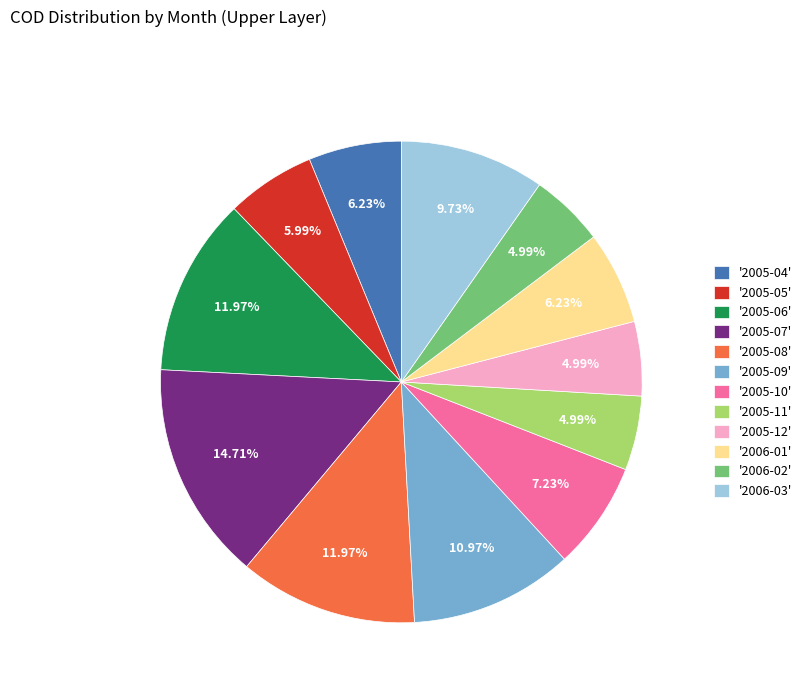

How many segments does this pie chart have?

12